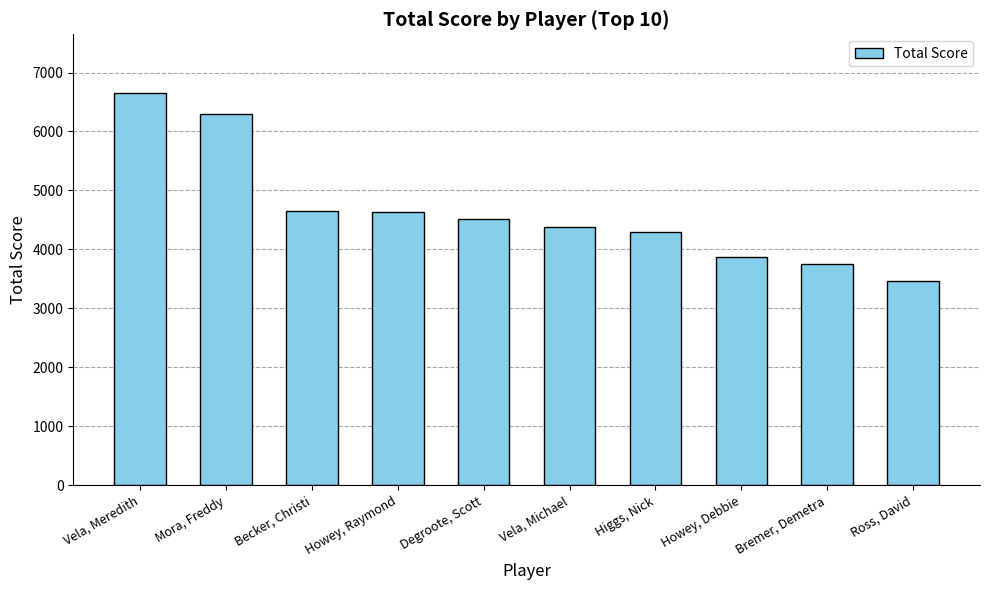

Where does the data first go above 4525?

Vela, Meredith